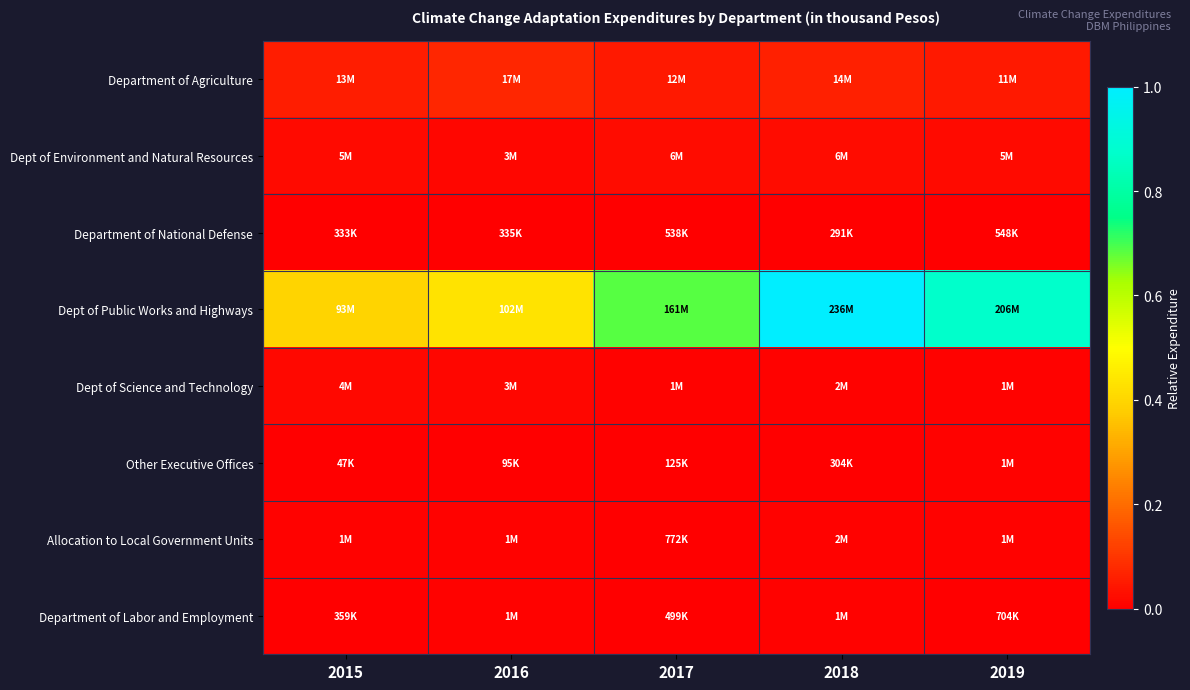

How many categories are shown in the chart?

5